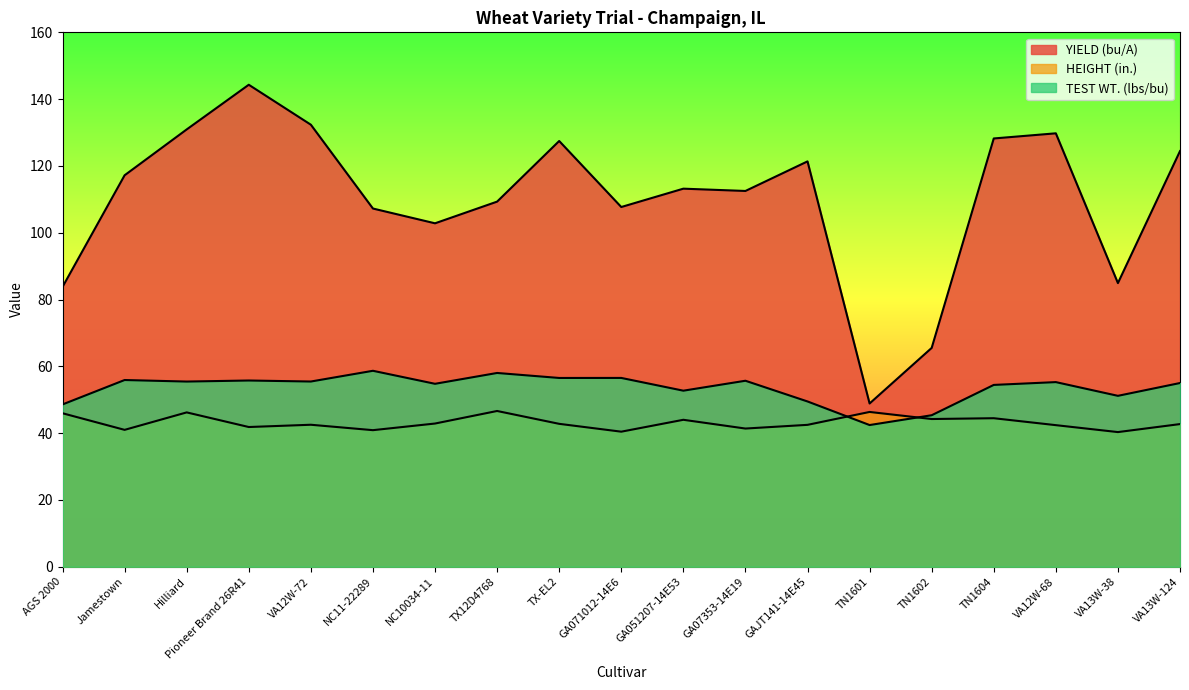

What is the sum of the HEIGHT (in.) values at TX-EL2 and TN1601?

89.1